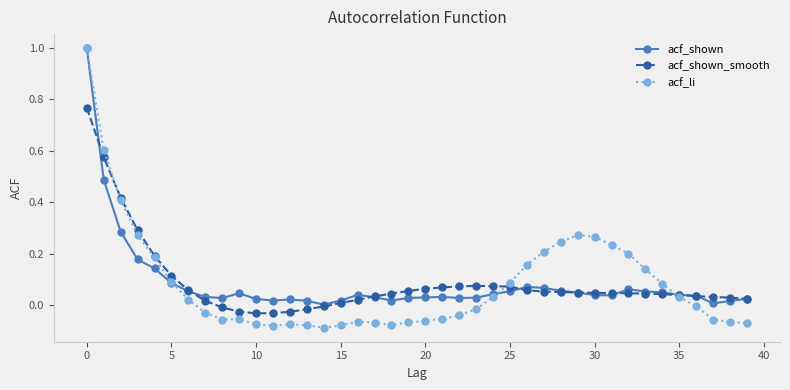

Which series has the largest range (max minus min)?

acf_li